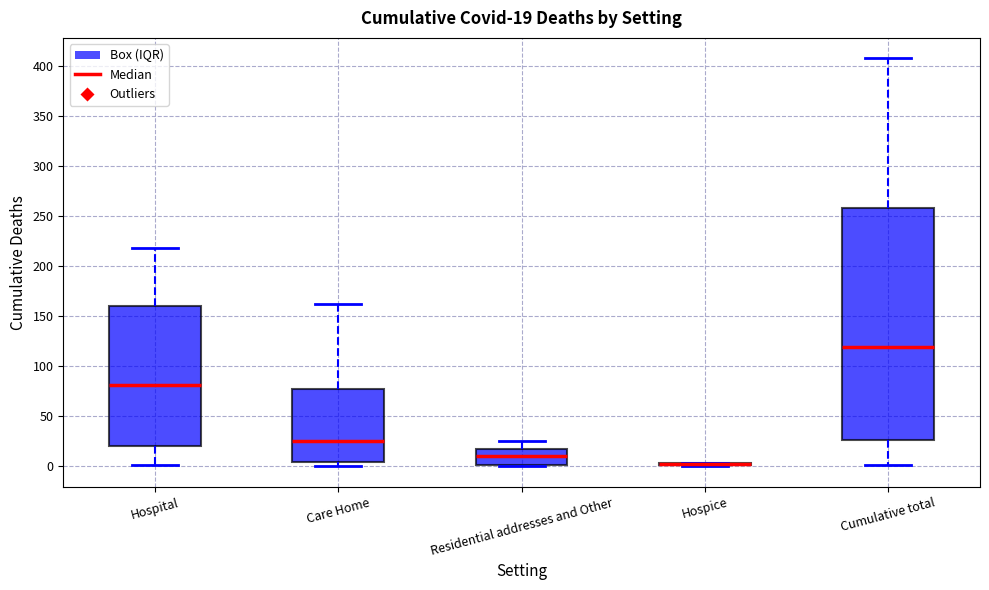

Which box is the tallest, from its lower edge to its upper edge?

Cumulative total